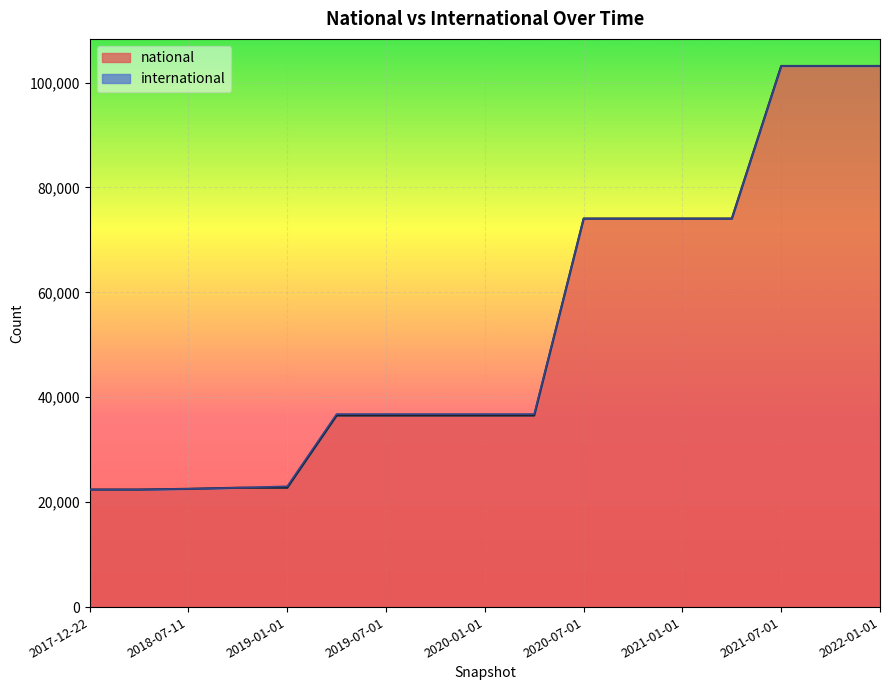

Read the value at 2021-01-01, to the nearest 100.

74100